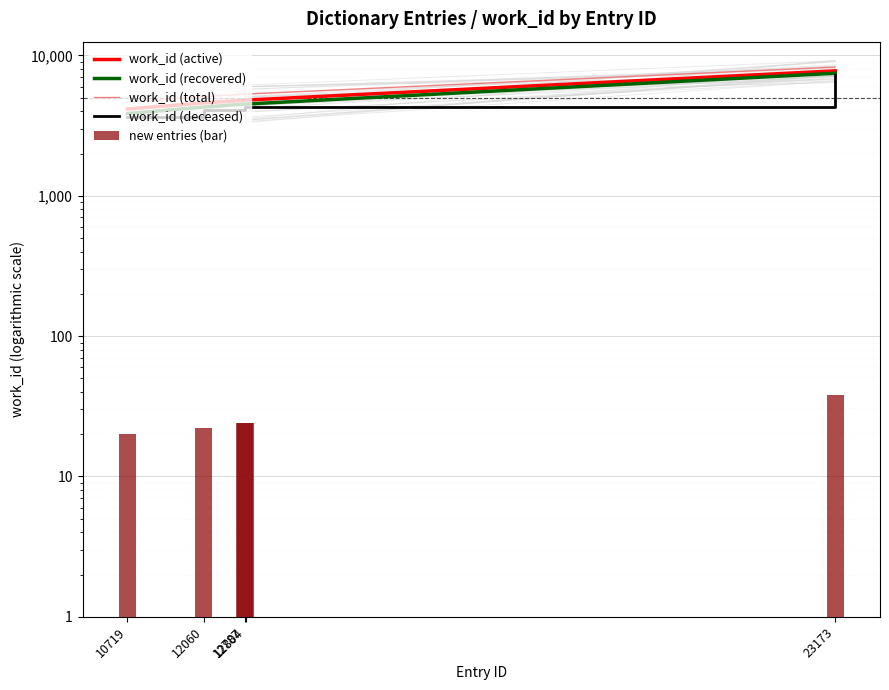

How many values in the work_id (active) series exceed 4802?

1